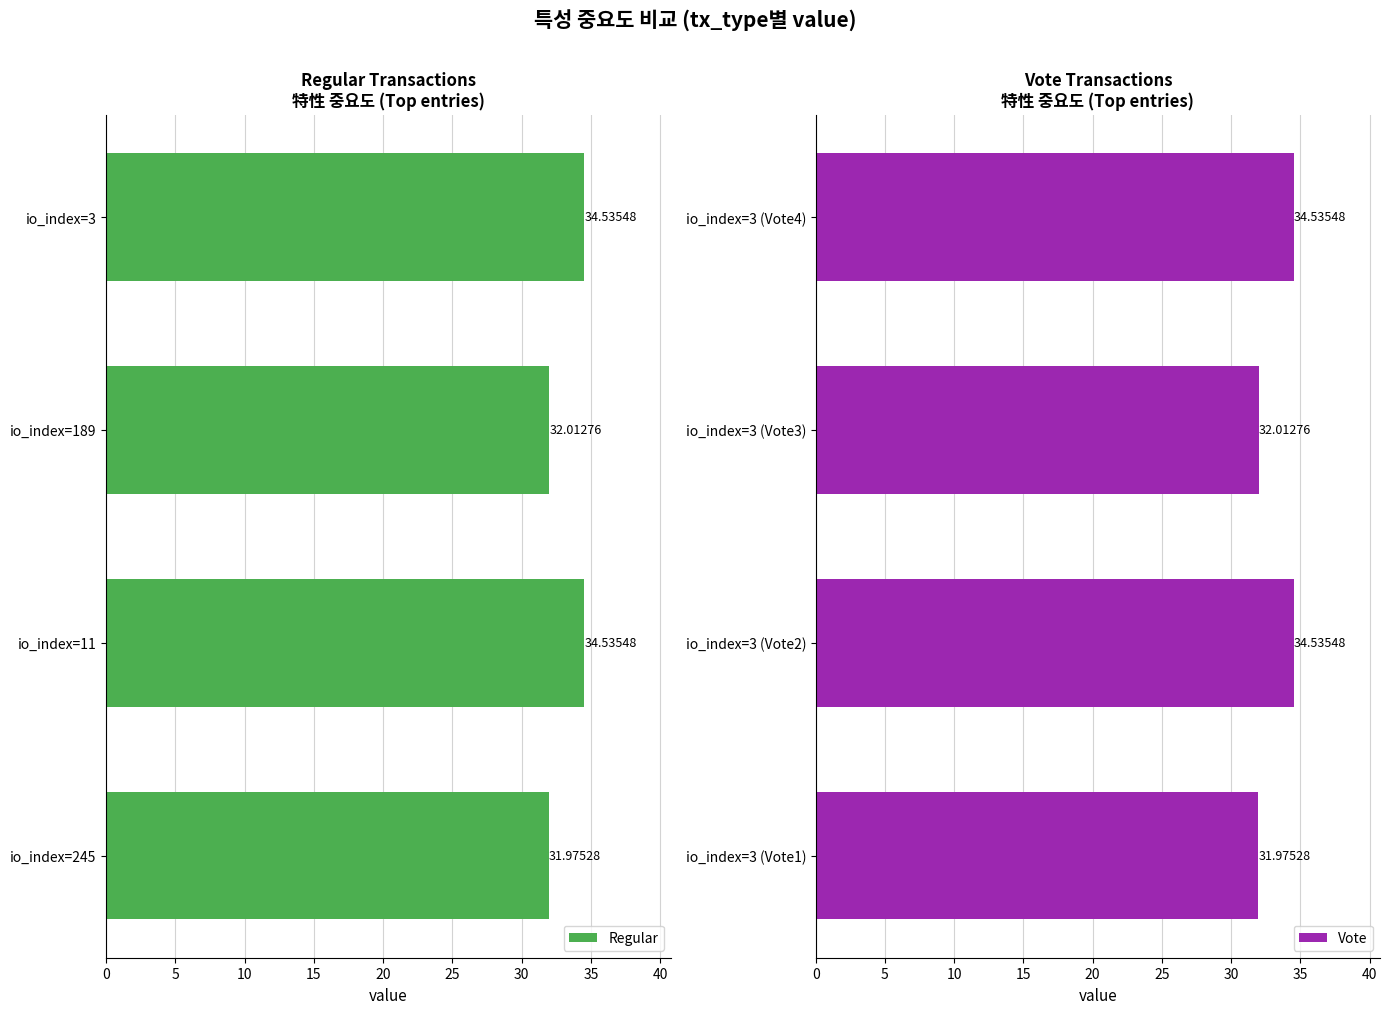

What is the sum of the Regular values at io_index=11 and io_index=3?

69.1